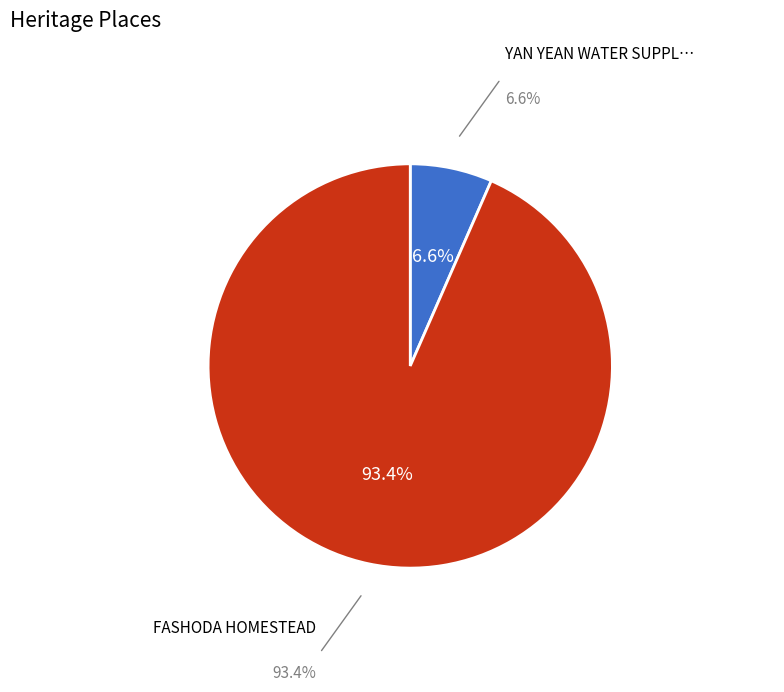

Is there any slice that represents more than half of the pie?

Yes